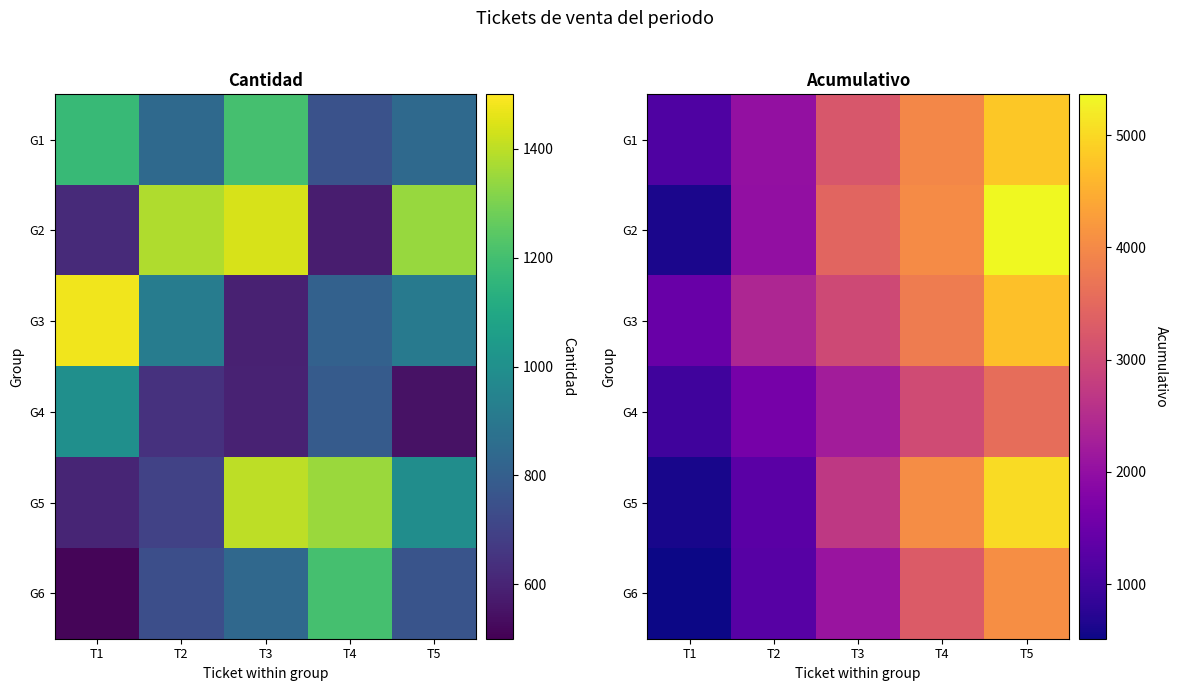

At how many categories does at least one series exceed 2182?

4